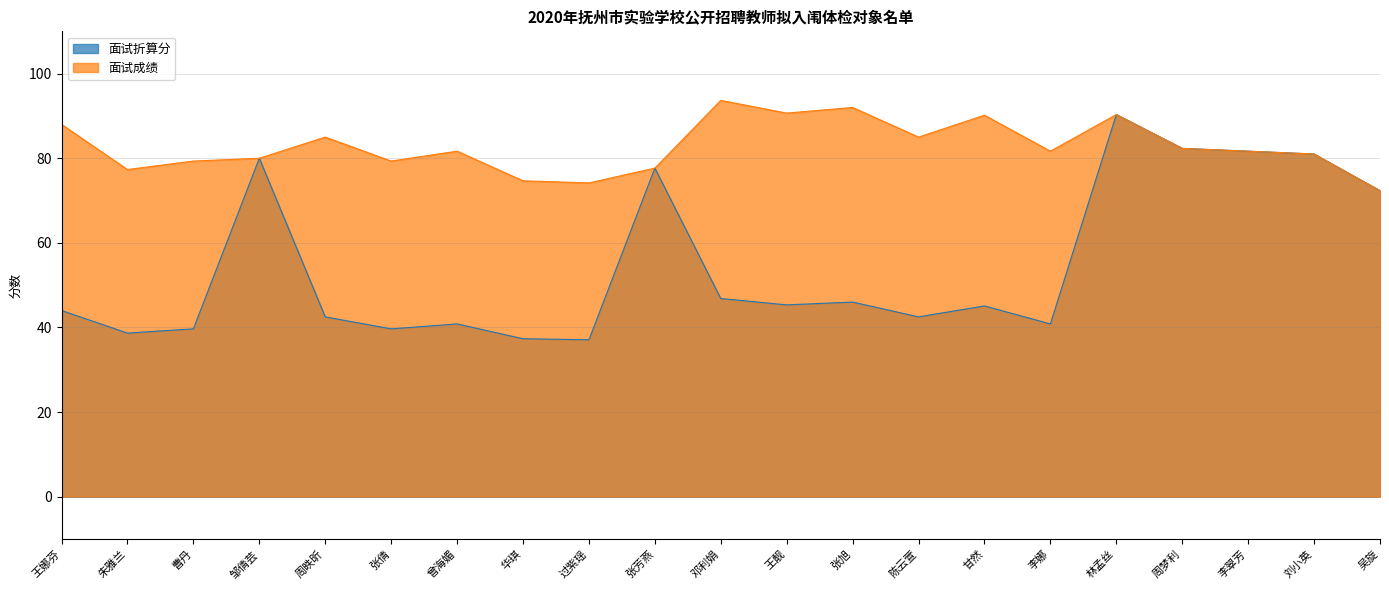

What is the maximum value shown in the chart?

93.7